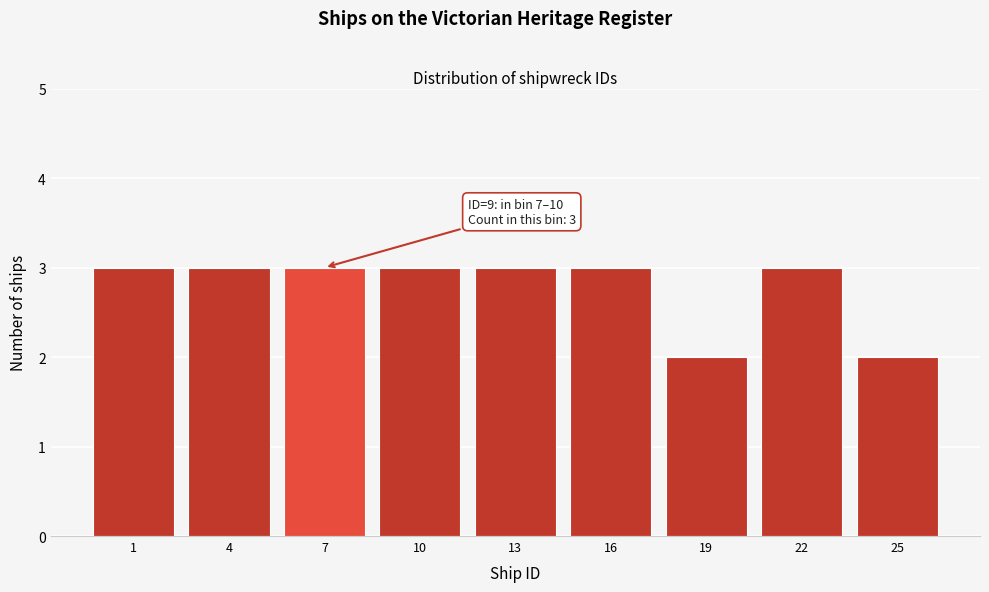

Reading right to left, what are all the values shown in this chart?

25=2	22=3	19=2	16=3	13=3	10=3	7=3	4=3	1=3